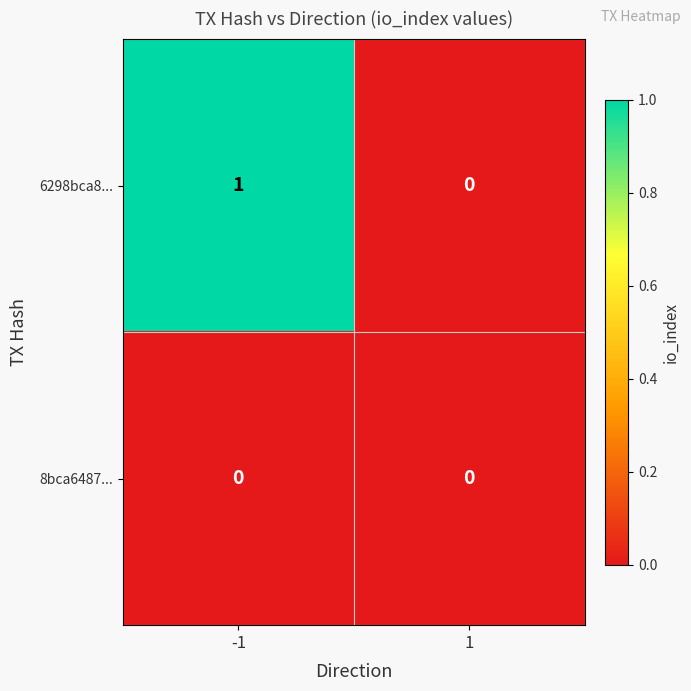

Which series has the largest total across all categories?

6298bca8...